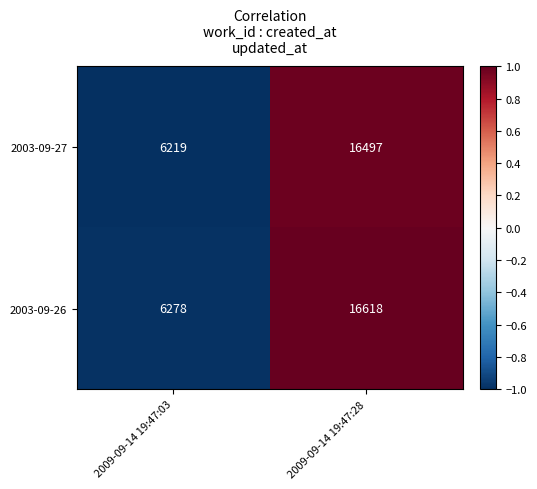

What is the approximate value of 2003-09-27 at 2009-09-14 19:47:28, to the nearest 50?

16500